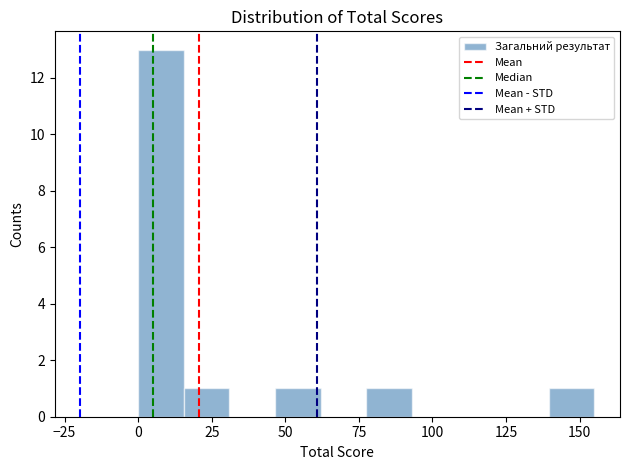

Read against the x-axis, roughly where is the centre of the tallest bar?

10